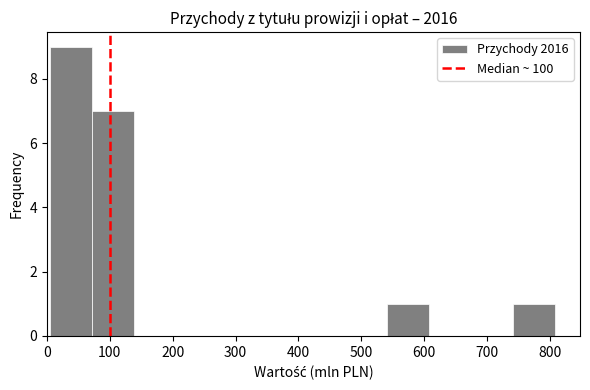

Reading left to right, list every bar in this chart as the range it spans on the x-axis followed by its height. Neither the bar edges nor the heights are printed on the chart, so give them approximately, as read against the axes.

10 to 70: 9
70 to 140: 7
140 to 210: 0
210 to 270: 0
270 to 340: 0
340 to 410: 0
410 to 470: 0
470 to 540: 0
540 to 610: 1
610 to 670: 0
670 to 740: 0
740 to 810: 1